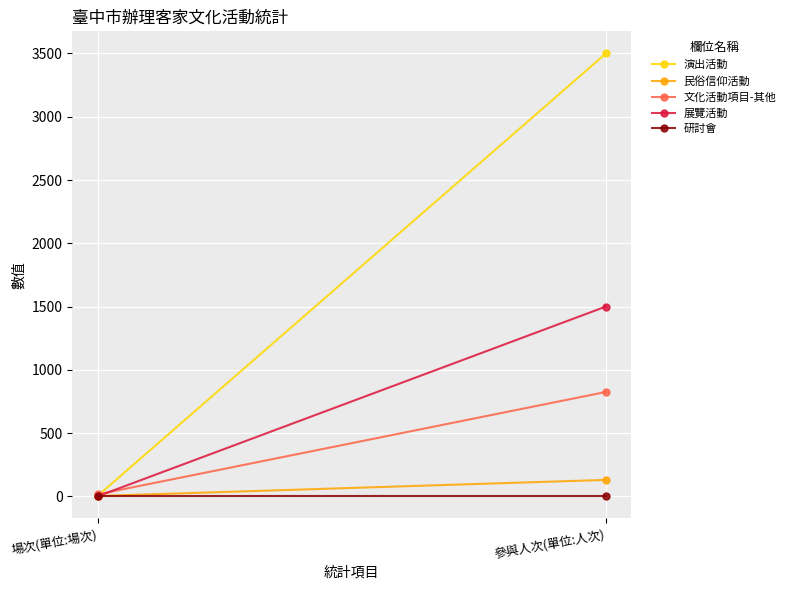

What is the label of the 1st point from the left?

場次(單位:場次)